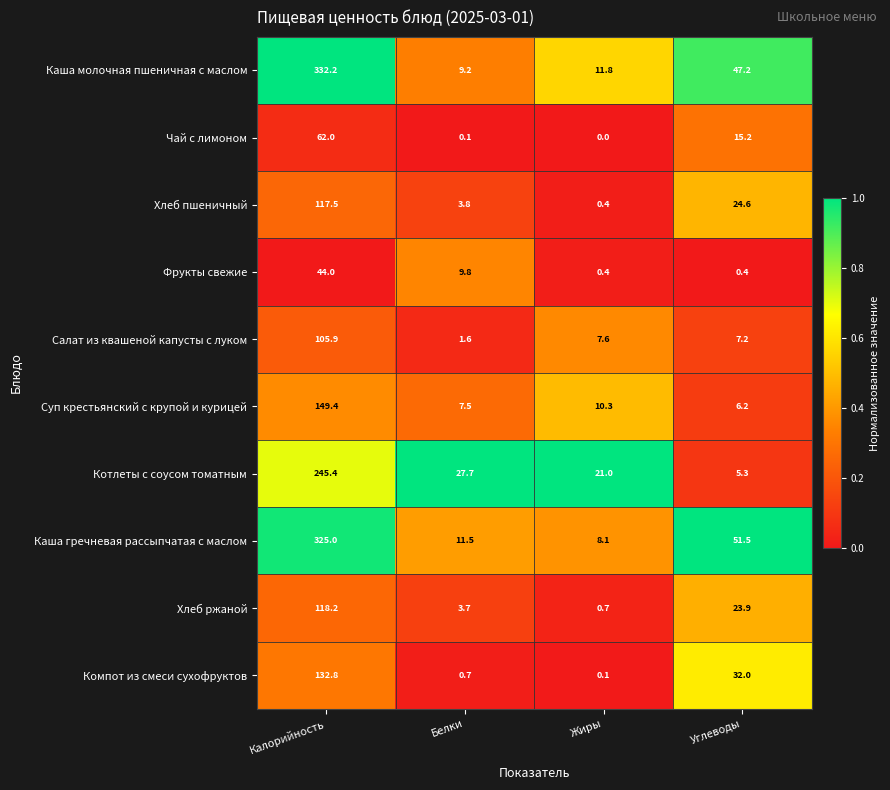

Rank the series by their maximum value, from highest to lowest.

Каша молочная пшеничная с маслом, Каша гречневая рассыпчатая с маслом, Котлеты с соусом томатным, Суп крестьянский с крупой и курицей, Компот из смеси сухофруктов, Хлеб ржаной, Хлеб пшеничный, Салат из квашеной капусты с луком, Чай с лимоном, Фрукты свежие